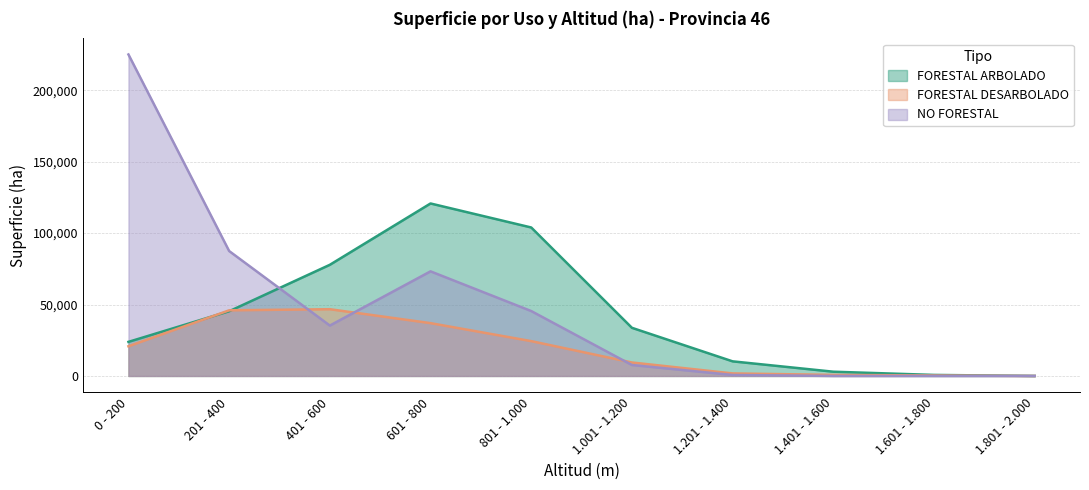

What is the difference between the second highest and minimum values in the FORESTAL DESARBOLADO series?

45943.9